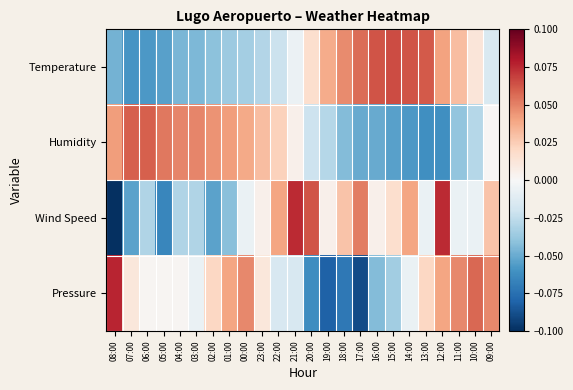

Reading right to left, what are all the values shown in this chart?

Temperature: 09:00=-0.0	10:00=0.0	11:00=0.0	12:00=0.0	13:00=0.1	14:00=0.1	15:00=0.1	16:00=0.1	17:00=0.1	18:00=0.0	19:00=0.0	20:00=0.0	21:00=-0.0	22:00=-0.0	23:00=-0.0	00:00=-0.0	01:00=-0.0	02:00=-0.0	03:00=-0.0	04:00=-0.0	05:00=-0.1	06:00=-0.1	07:00=-0.1	08:00=-0.0
Humidity: 09:00=0.0	10:00=-0.0	11:00=-0.0	12:00=-0.1	13:00=-0.1	14:00=-0.1	15:00=-0.1	16:00=-0.1	17:00=-0.1	18:00=-0.0	19:00=-0.0	20:00=-0.0	21:00=0.0	22:00=0.0	23:00=0.0	00:00=0.0	01:00=0.0	02:00=0.0	03:00=0.0	04:00=0.0	05:00=0.1	06:00=0.1	07:00=0.1	08:00=0.0
Wind Speed: 09:00=0.0	10:00=-0.0	11:00=-0.0	12:00=0.1	13:00=-0.0	14:00=0.0	15:00=0.0	16:00=0.0	17:00=0.1	18:00=0.0	19:00=0.0	20:00=0.1	21:00=0.1	22:00=0.0	23:00=0.0	00:00=-0.0	01:00=-0.0	02:00=-0.1	03:00=-0.0	04:00=-0.0	05:00=-0.1	06:00=-0.0	07:00=-0.1	08:00=-0.1
Pressure: 09:00=0.0	10:00=0.1	11:00=0.0	12:00=0.0	13:00=0.0	14:00=-0.0	15:00=-0.0	16:00=-0.0	17:00=-0.1	18:00=-0.1	19:00=-0.1	20:00=-0.1	21:00=-0.0	22:00=-0.0	23:00=0.0	00:00=0.0	01:00=0.0	02:00=0.0	03:00=-0.0	04:00=0.0	05:00=0.0	06:00=0.0	07:00=0.0	08:00=0.1